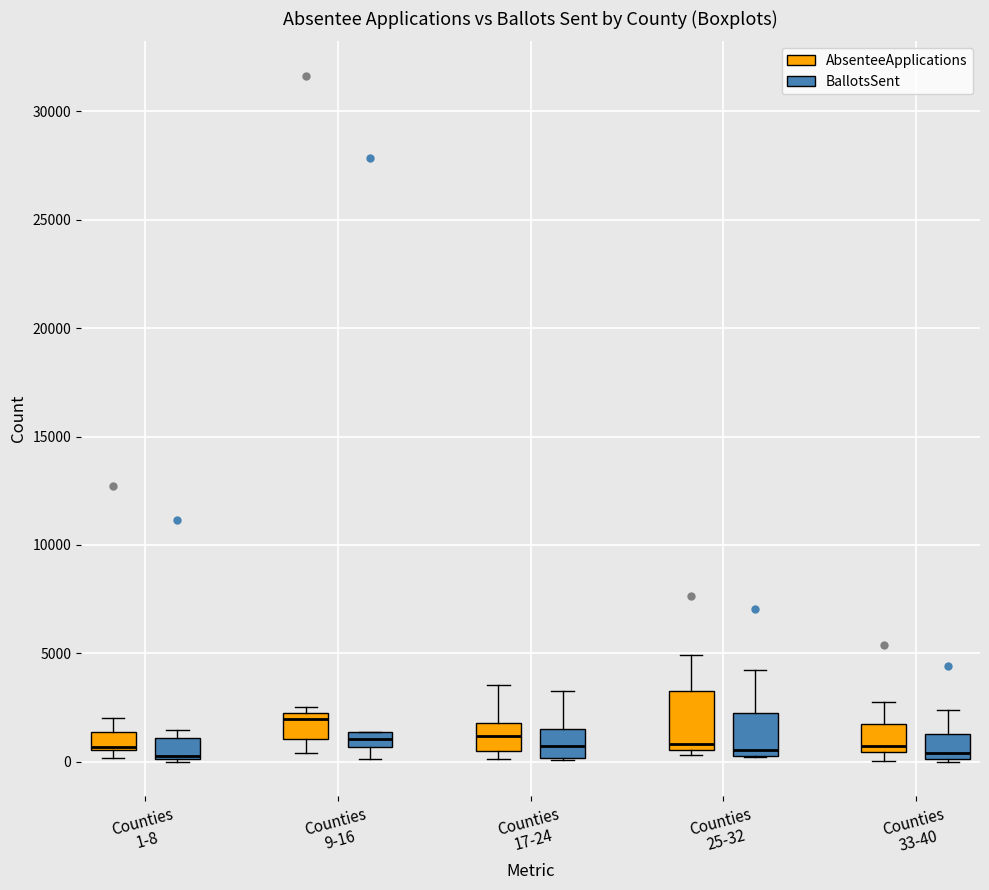

Where does the upper whisker of the box for Counties 17-24 (BallotsSent) end on the y-axis? The values are not printed on the chart, so give them approximately, as read against the axis.

3000